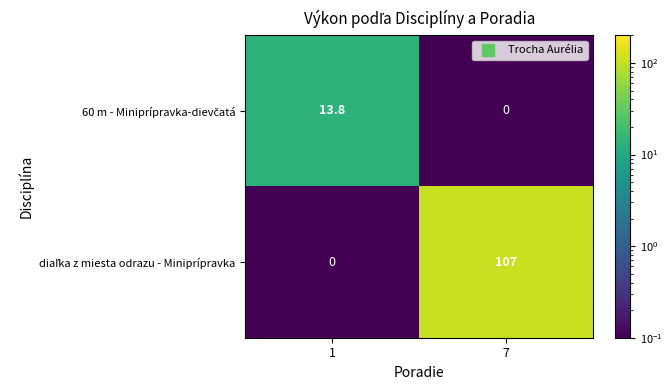

What is the spread (max minus min) of values at 1?

13.8